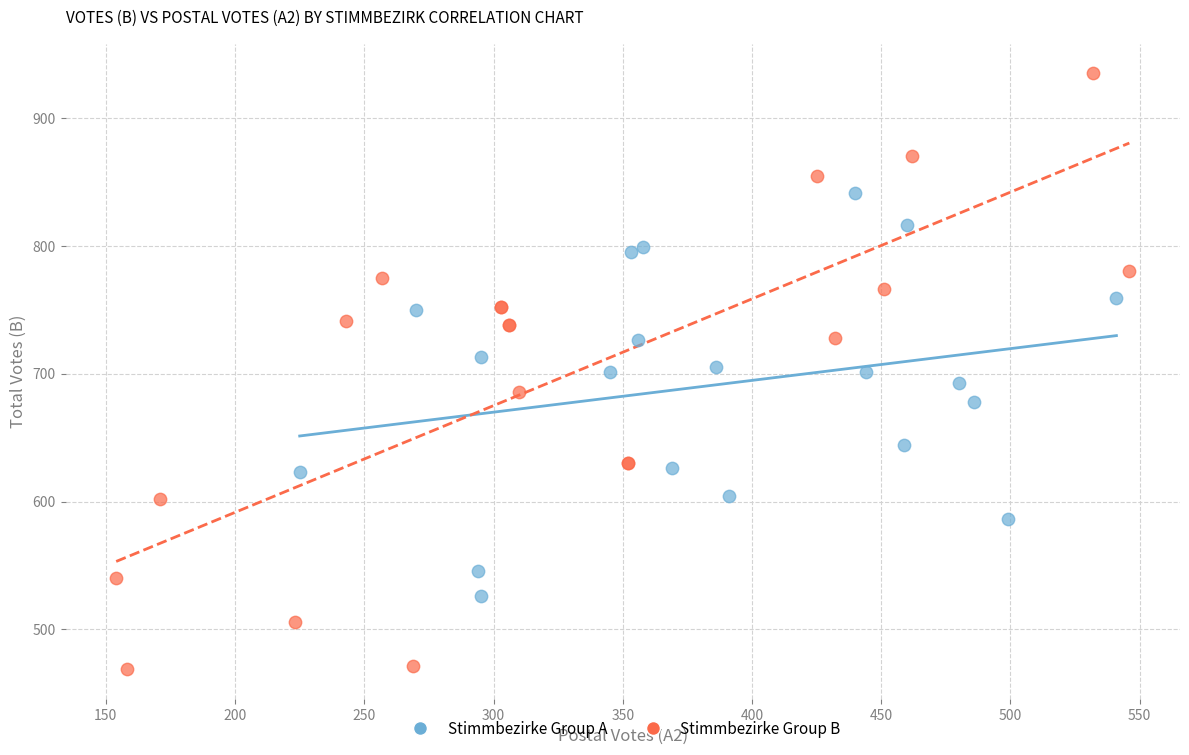

Which series reaches the minimum Y coordinate?

Stimmbezirke Group B